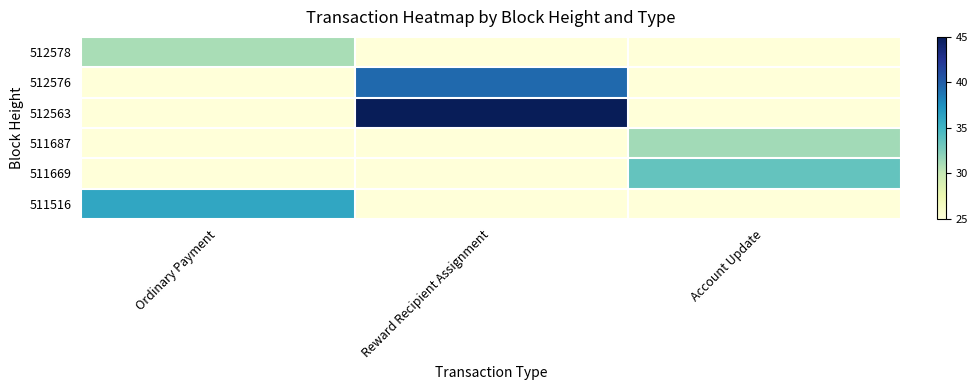

Which series has the largest total across all categories?

512563